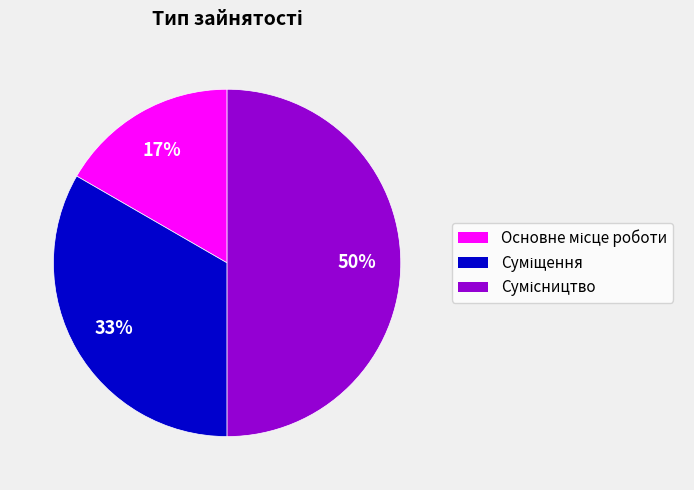

To the nearest percent, what is the difference between the largest and smallest slice percentages?

33%